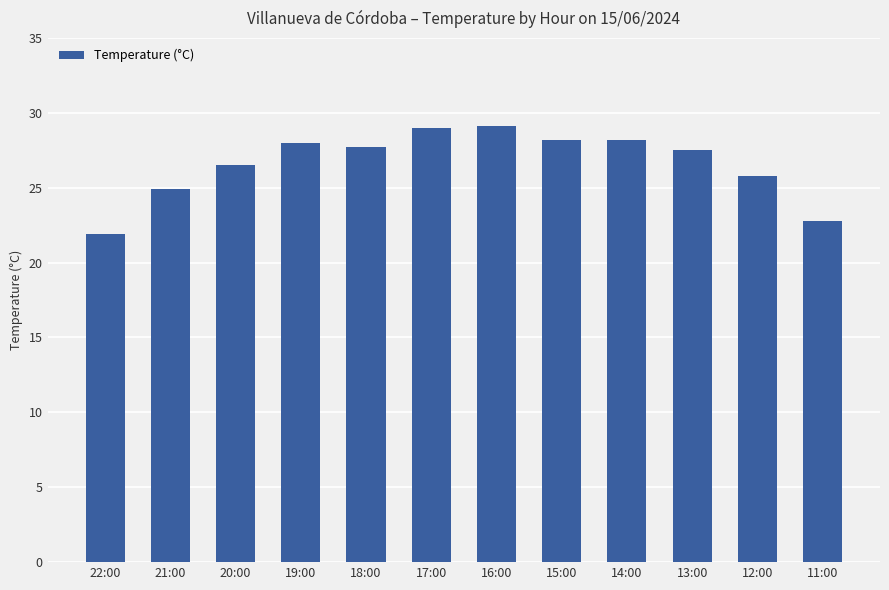

How many data points does each series have?

12